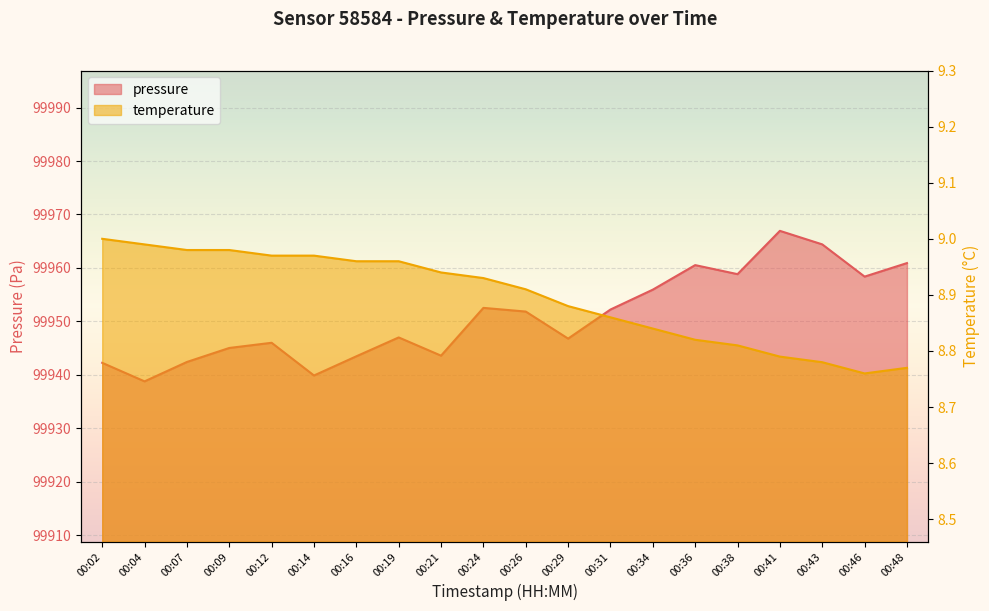

At which label is temperature closest to 8?

00:46